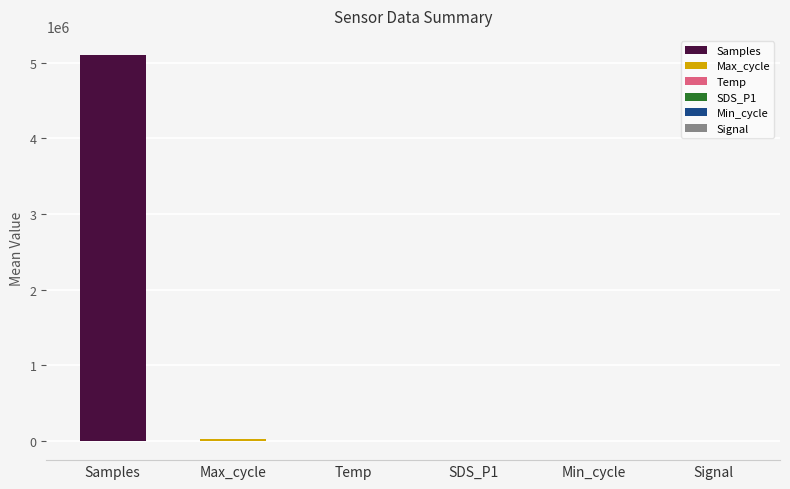

Between 25 and 28, which series saw the biggest shift?

Samples